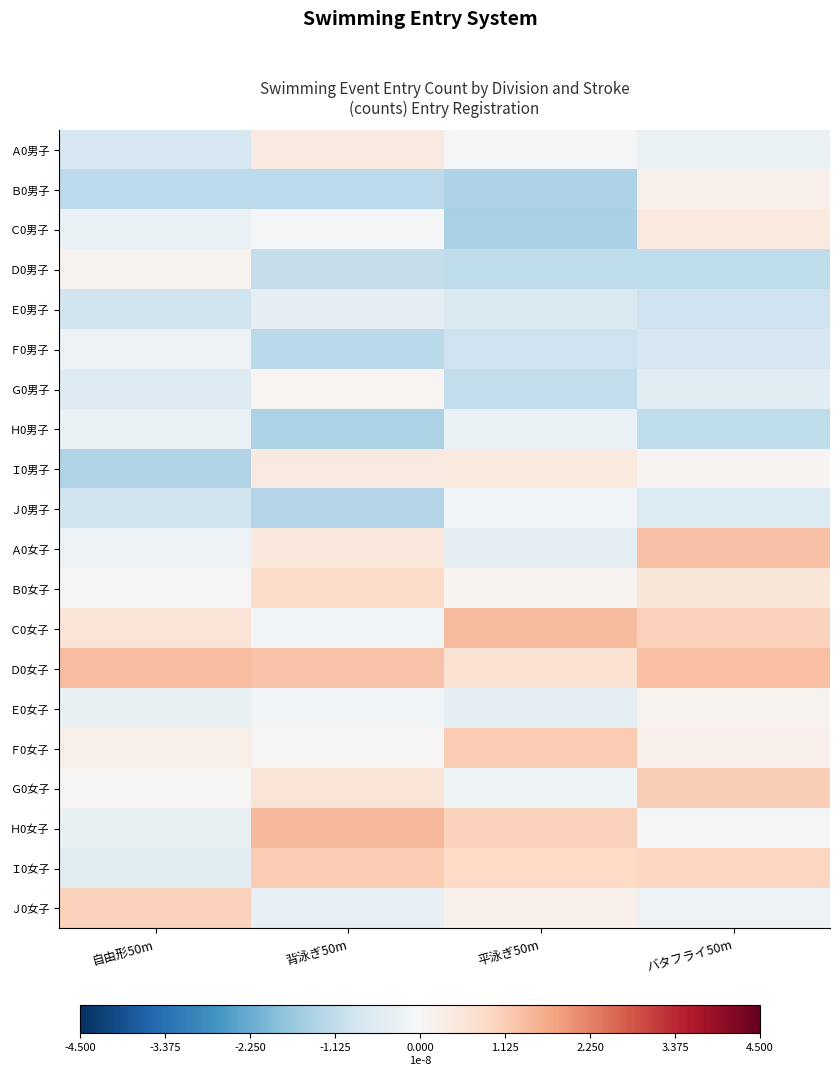

Reading left to right, list all the values displayed in this chart.

Ａ0男子: 自由形50m=-0.0	背泳ぎ50m=0.0	平泳ぎ50m=-0.0	バタフライ50m=-0.0
Ｂ0男子: 自由形50m=-0.0	背泳ぎ50m=-0.0	平泳ぎ50m=-0.0	バタフライ50m=0.0
Ｃ0男子: 自由形50m=-0.0	背泳ぎ50m=-0.0	平泳ぎ50m=-0.0	バタフライ50m=0.0
Ｄ0男子: 自由形50m=0.0	背泳ぎ50m=-0.0	平泳ぎ50m=-0.0	バタフライ50m=-0.0
Ｅ0男子: 自由形50m=-0.0	背泳ぎ50m=-0.0	平泳ぎ50m=-0.0	バタフライ50m=-0.0
Ｆ0男子: 自由形50m=-0.0	背泳ぎ50m=-0.0	平泳ぎ50m=-0.0	バタフライ50m=-0.0
Ｇ0男子: 自由形50m=-0.0	背泳ぎ50m=0.0	平泳ぎ50m=-0.0	バタフライ50m=-0.0
Ｈ0男子: 自由形50m=-0.0	背泳ぎ50m=-0.0	平泳ぎ50m=-0.0	バタフライ50m=-0.0
Ｉ0男子: 自由形50m=-0.0	背泳ぎ50m=0.0	平泳ぎ50m=0.0	バタフライ50m=0.0
Ｊ0男子: 自由形50m=-0.0	背泳ぎ50m=-0.0	平泳ぎ50m=-0.0	バタフライ50m=-0.0
Ａ0女子: 自由形50m=-0.0	背泳ぎ50m=0.0	平泳ぎ50m=-0.0	バタフライ50m=0.0
Ｂ0女子: 自由形50m=0.0	背泳ぎ50m=0.0	平泳ぎ50m=0.0	バタフライ50m=0.0
Ｃ0女子: 自由形50m=0.0	背泳ぎ50m=-0.0	平泳ぎ50m=0.0	バタフライ50m=0.0
Ｄ0女子: 自由形50m=0.0	背泳ぎ50m=0.0	平泳ぎ50m=0.0	バタフライ50m=0.0
Ｅ0女子: 自由形50m=-0.0	背泳ぎ50m=-0.0	平泳ぎ50m=-0.0	バタフライ50m=0.0
Ｆ0女子: 自由形50m=0.0	背泳ぎ50m=0.0	平泳ぎ50m=0.0	バタフライ50m=0.0
Ｇ0女子: 自由形50m=0.0	背泳ぎ50m=0.0	平泳ぎ50m=-0.0	バタフライ50m=0.0
Ｈ0女子: 自由形50m=-0.0	背泳ぎ50m=0.0	平泳ぎ50m=0.0	バタフライ50m=-0.0
Ｉ0女子: 自由形50m=-0.0	背泳ぎ50m=0.0	平泳ぎ50m=0.0	バタフライ50m=0.0
Ｊ0女子: 自由形50m=0.0	背泳ぎ50m=-0.0	平泳ぎ50m=0.0	バタフライ50m=-0.0